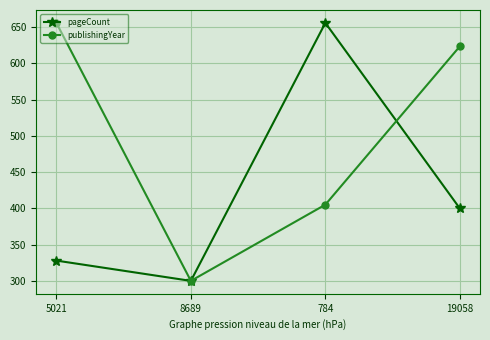

How many values in the publishingYear series are below 623?

2